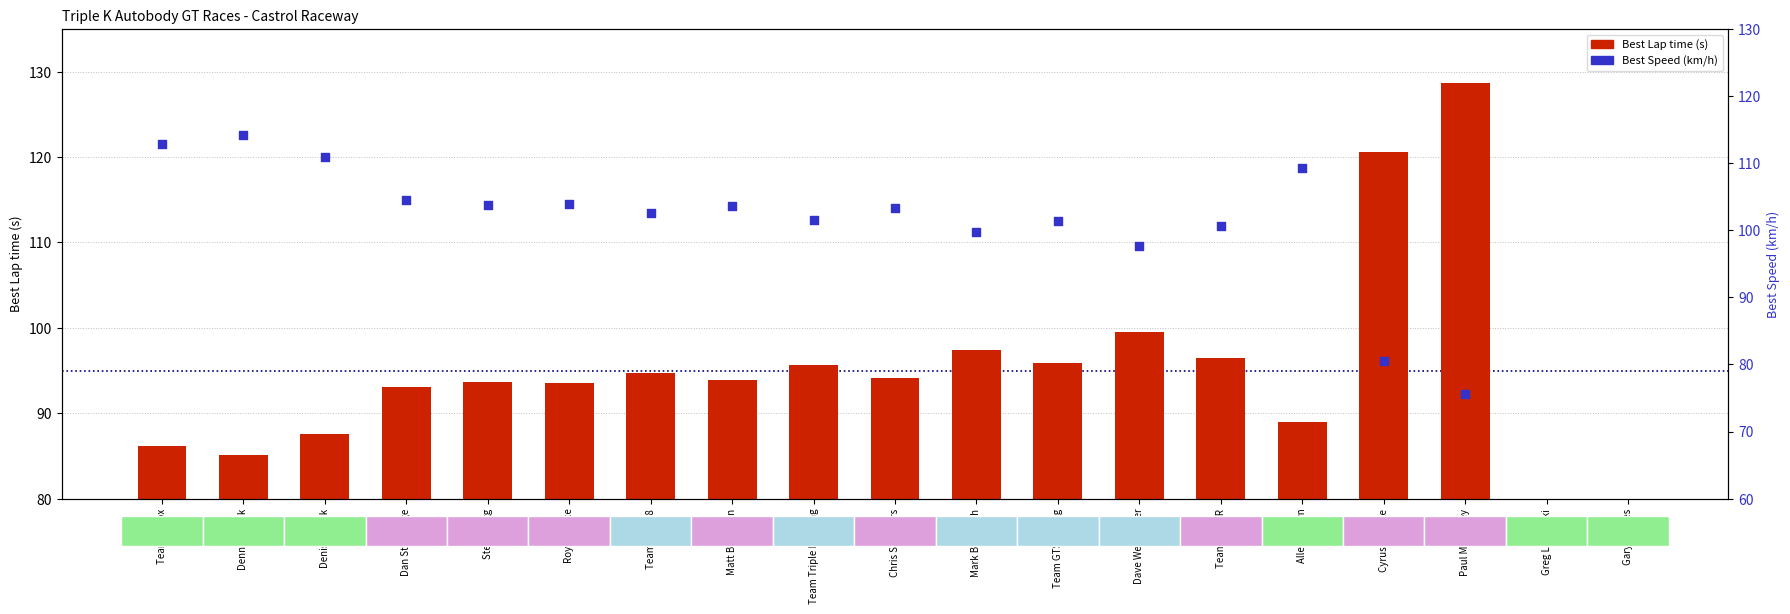

Which series has the largest total across all categories?

Best Speed (km/h)